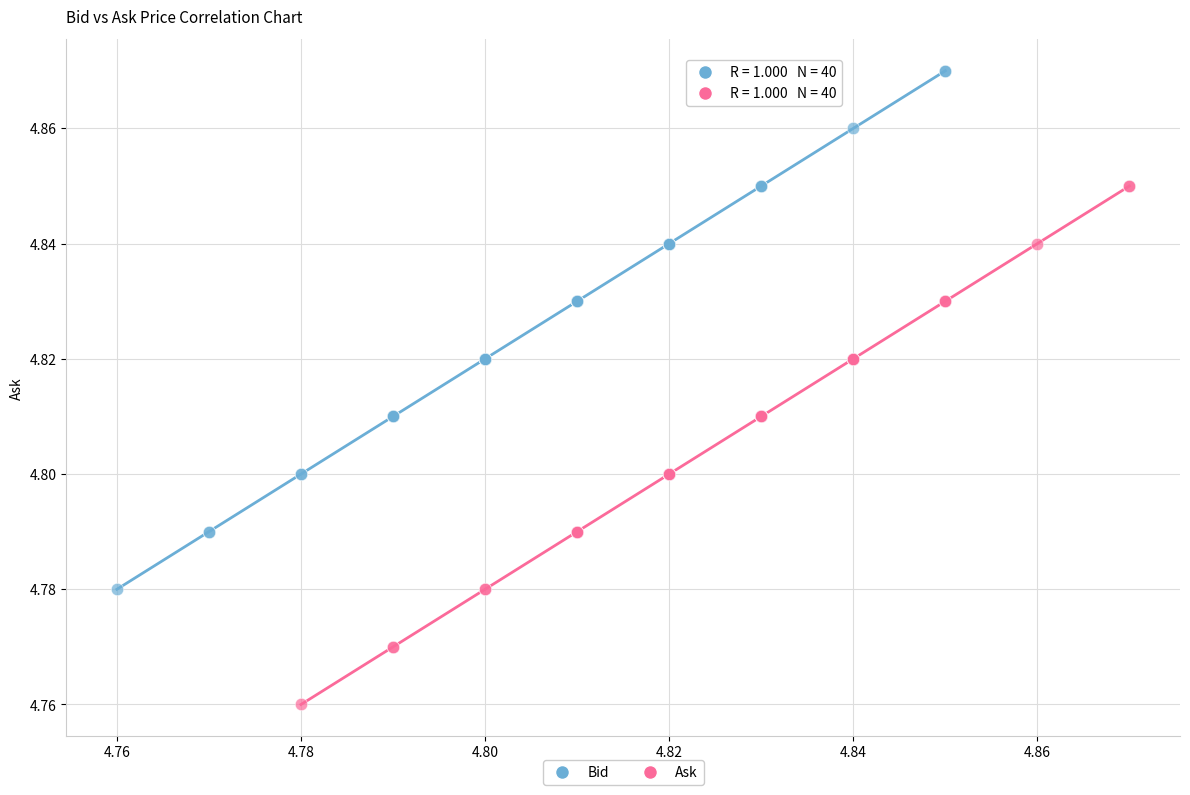

Which series contains the highest Y value?

Bid